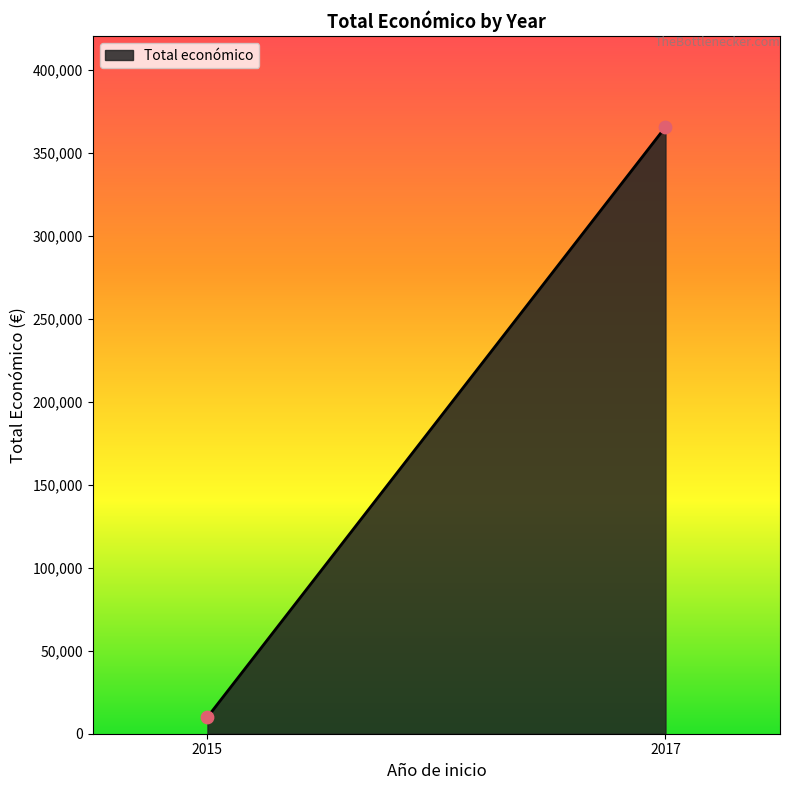

What is the average Y value?

187857